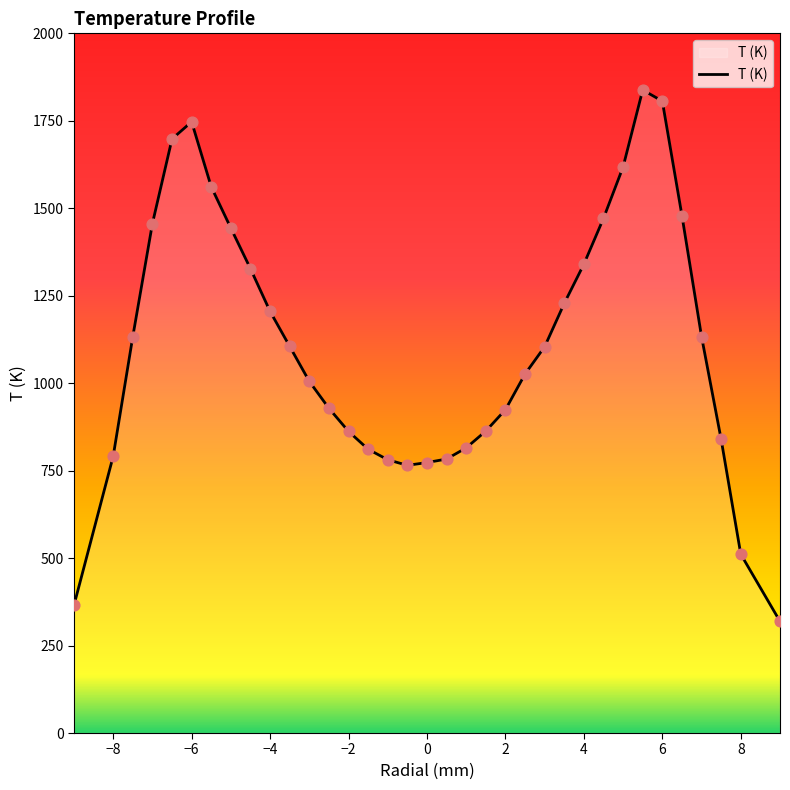

What is the greatest value displayed?

1838.2